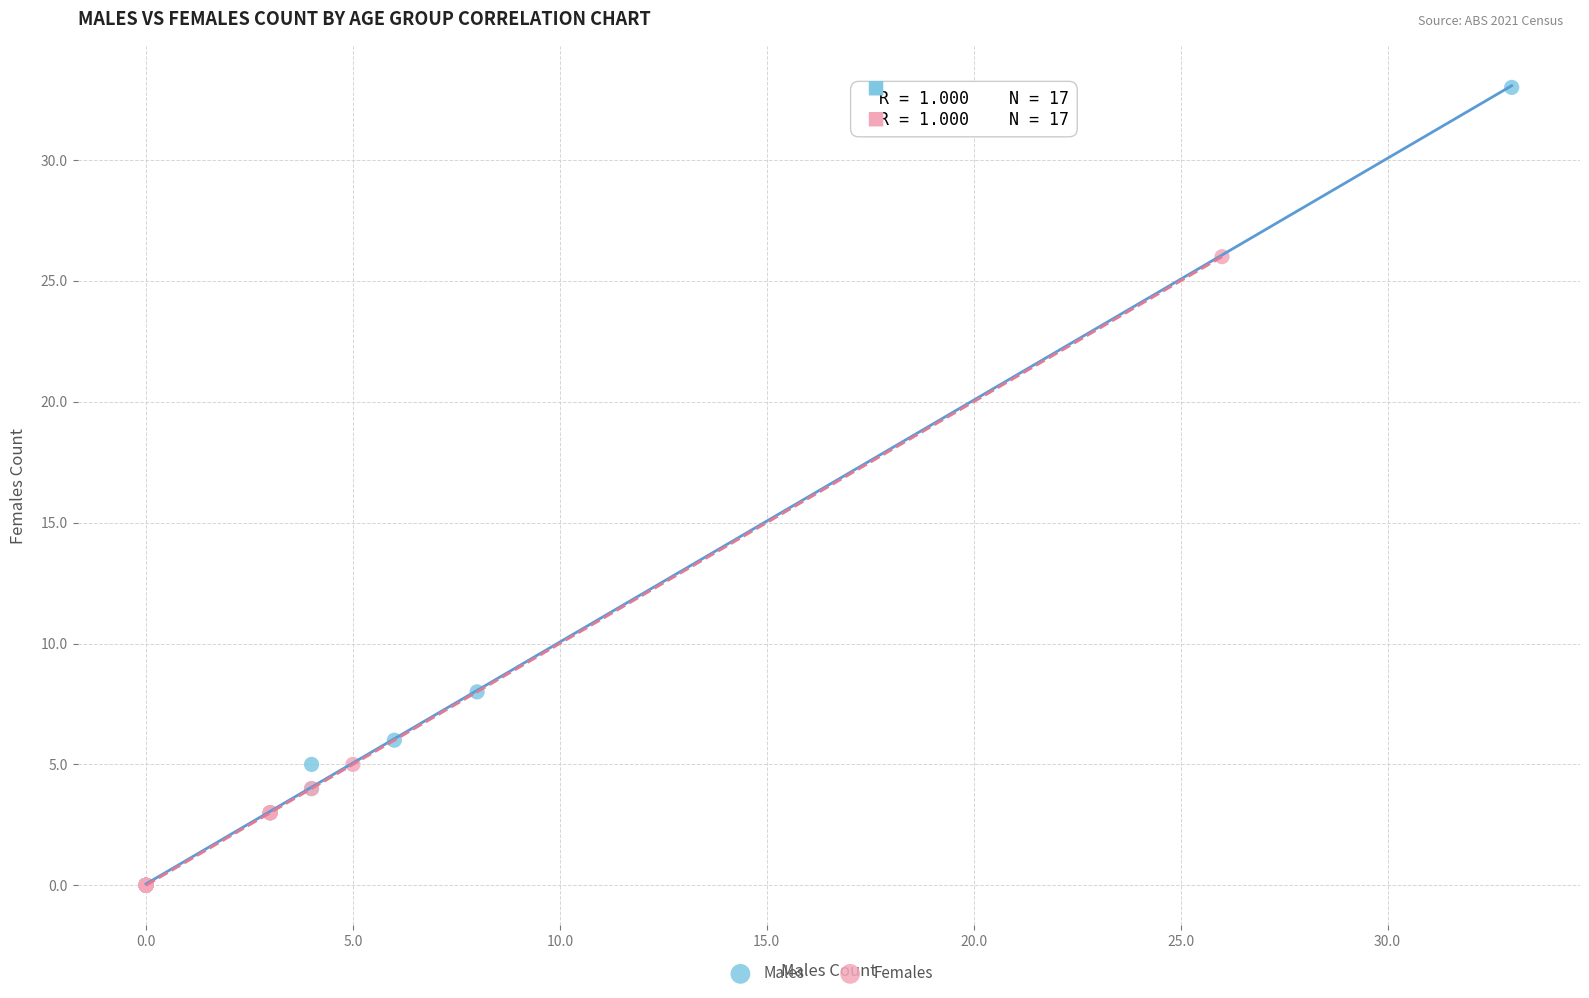

Which series reaches the maximum Y coordinate?

Males